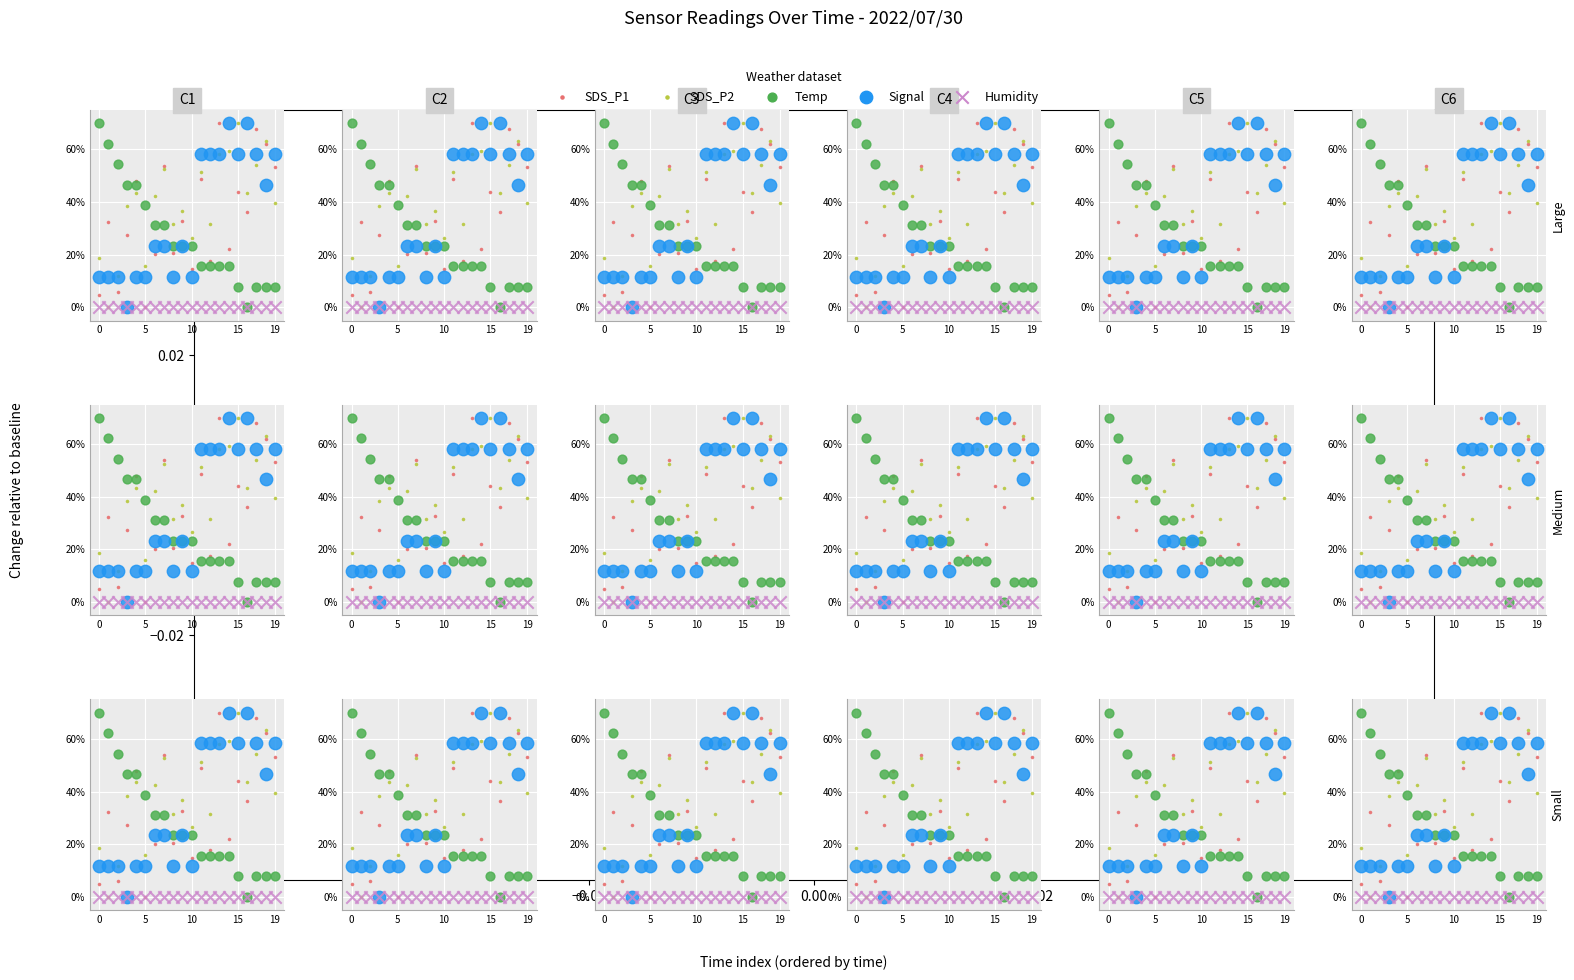

Which series has the widest spread of Y values?

SDS_P1